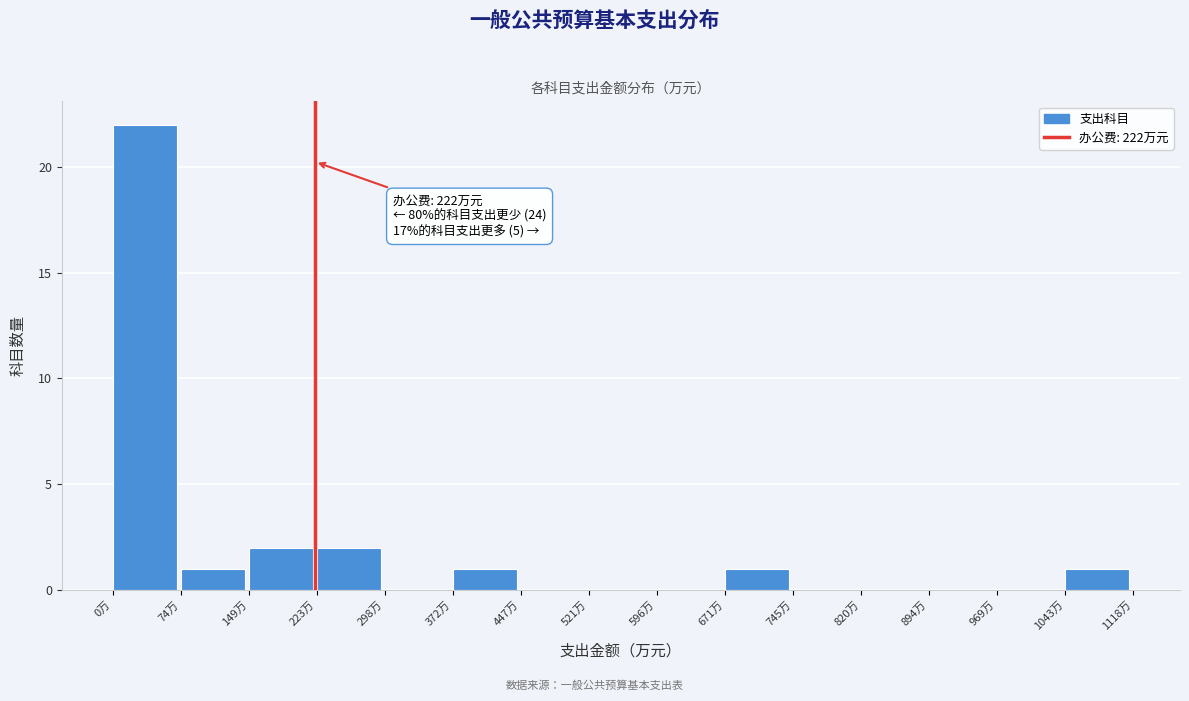

Which range on the x-axis has the tallest bar?

0 to 70